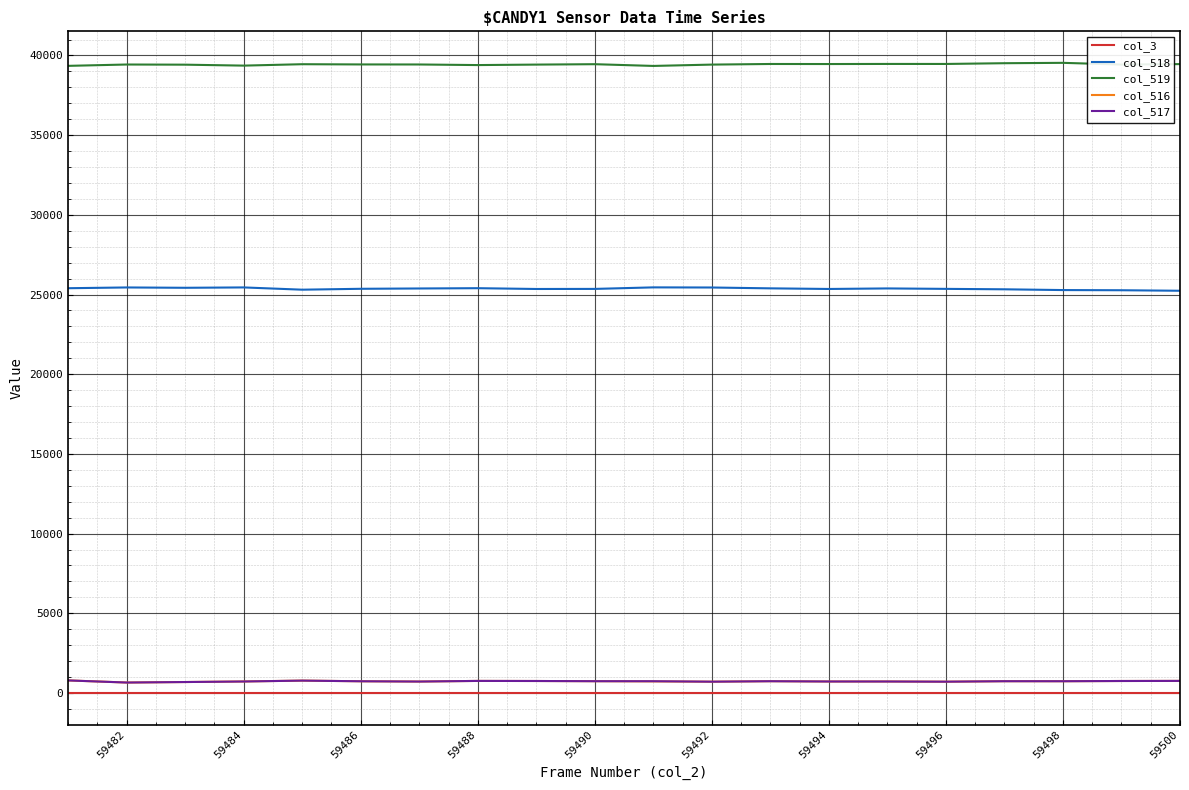

What is the maximum value shown in the chart?

39538